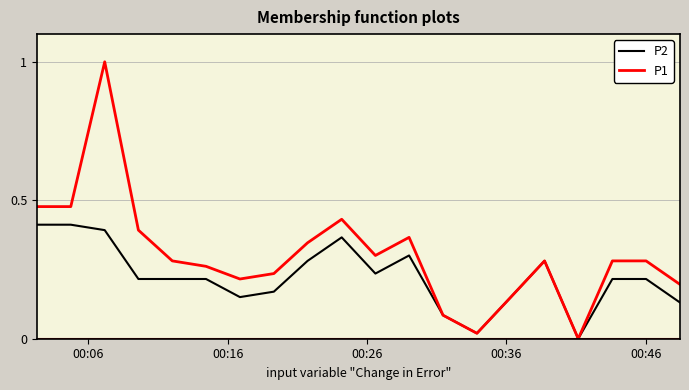

Which series has the largest total across all categories?

P1